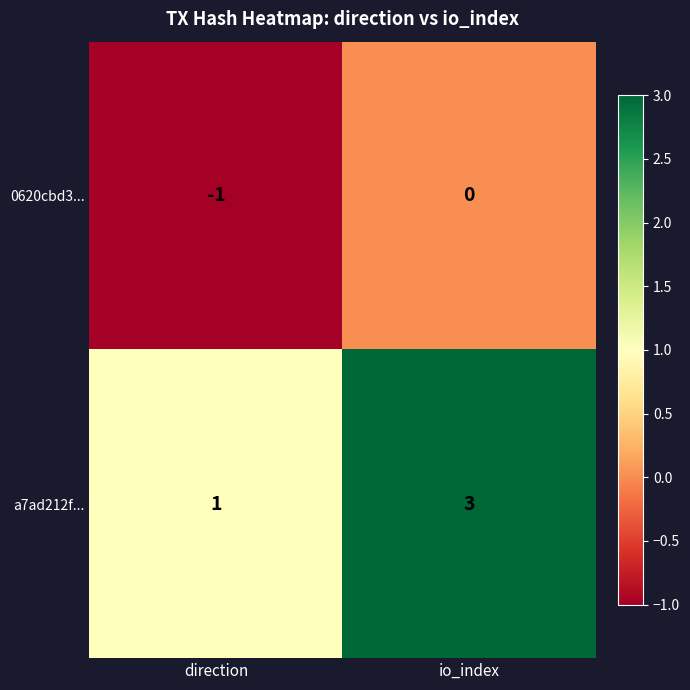

At io_index, list the series in order from smallest to largest.

0620cbd3..., a7ad212f...